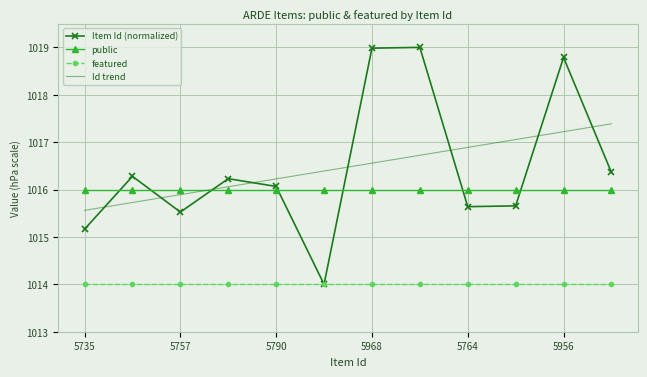

What is the lowest value of the public series?

1016.0